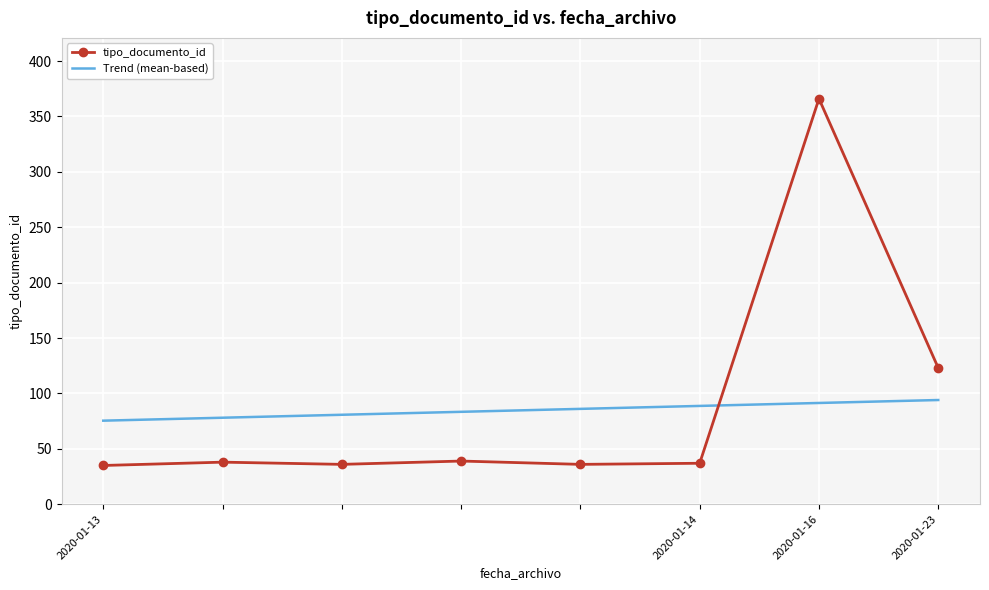

What are all the series names shown in the legend?

tipo_documento_id, Trend (mean-based)